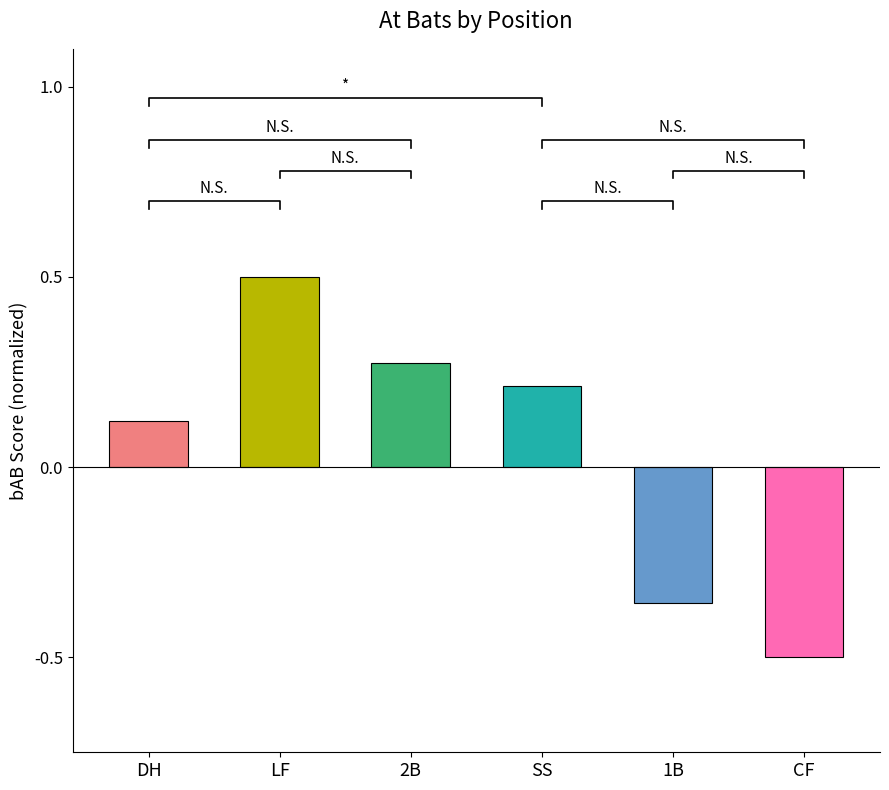

Does the chart contain stacked bars?

No